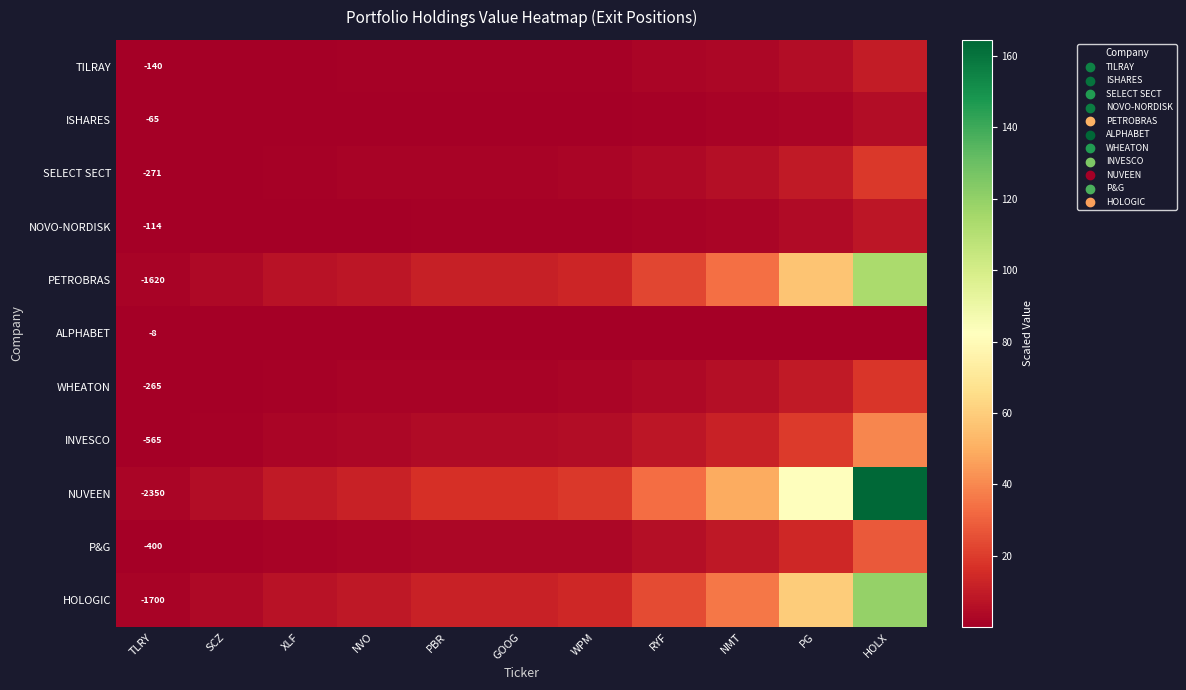

Which category has the highest value across all series?

HOLX